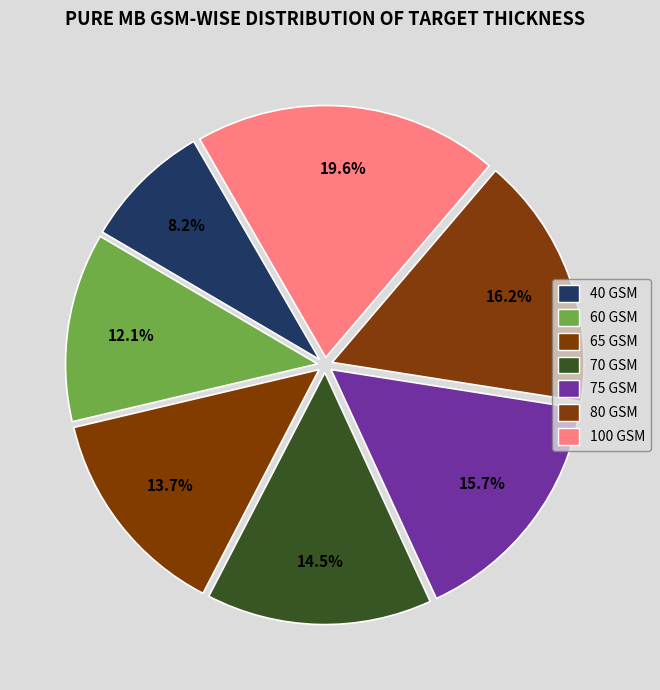

To the nearest percent, what percentage of the pie is 80 GSM?

16%